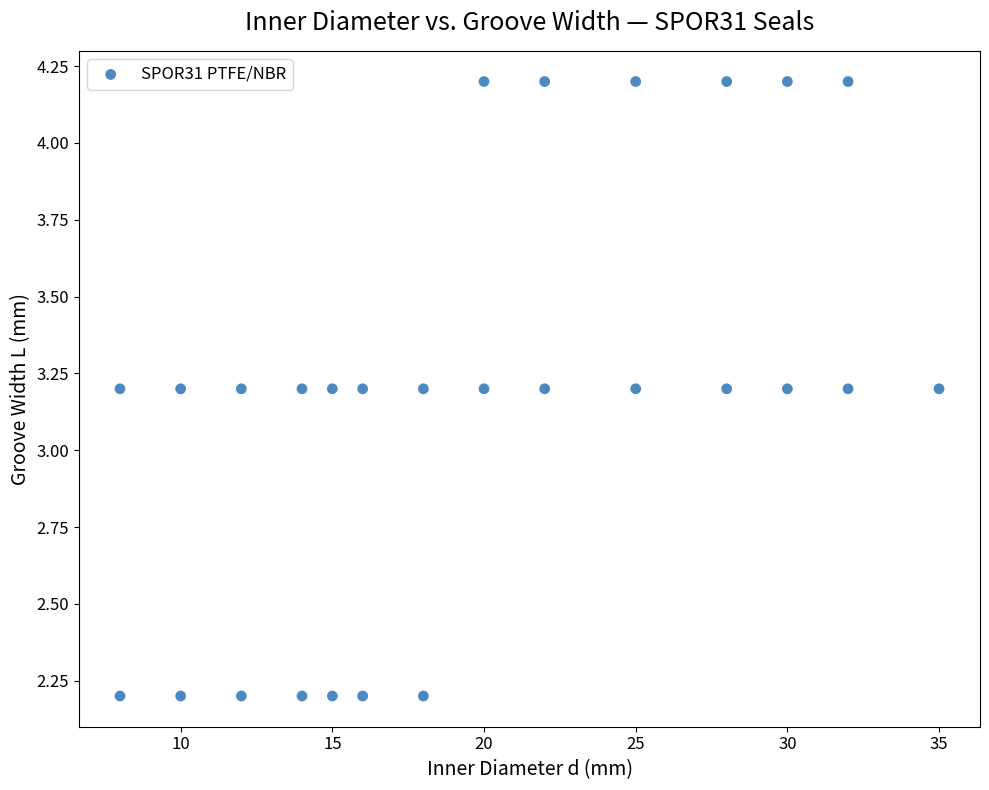

What is the range of X values (max minus min)?

27.0